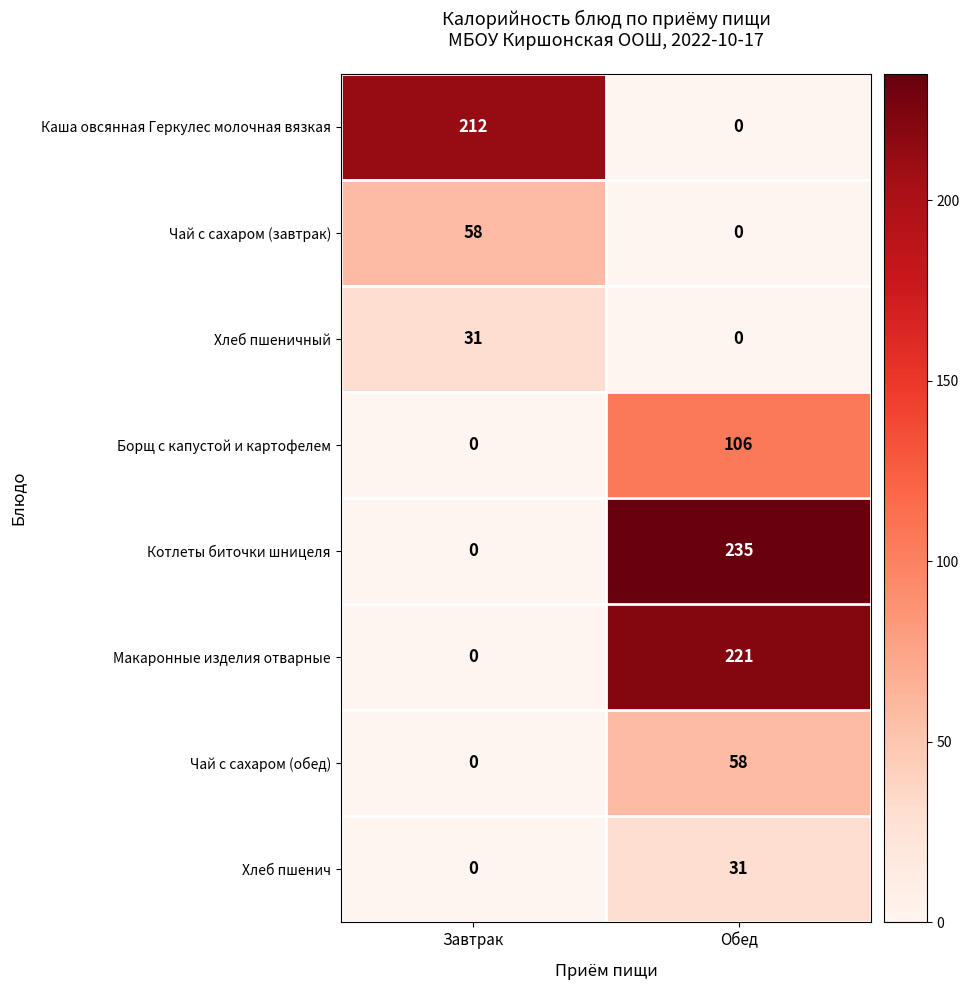

What is the total value across all series at Завтрак?

301